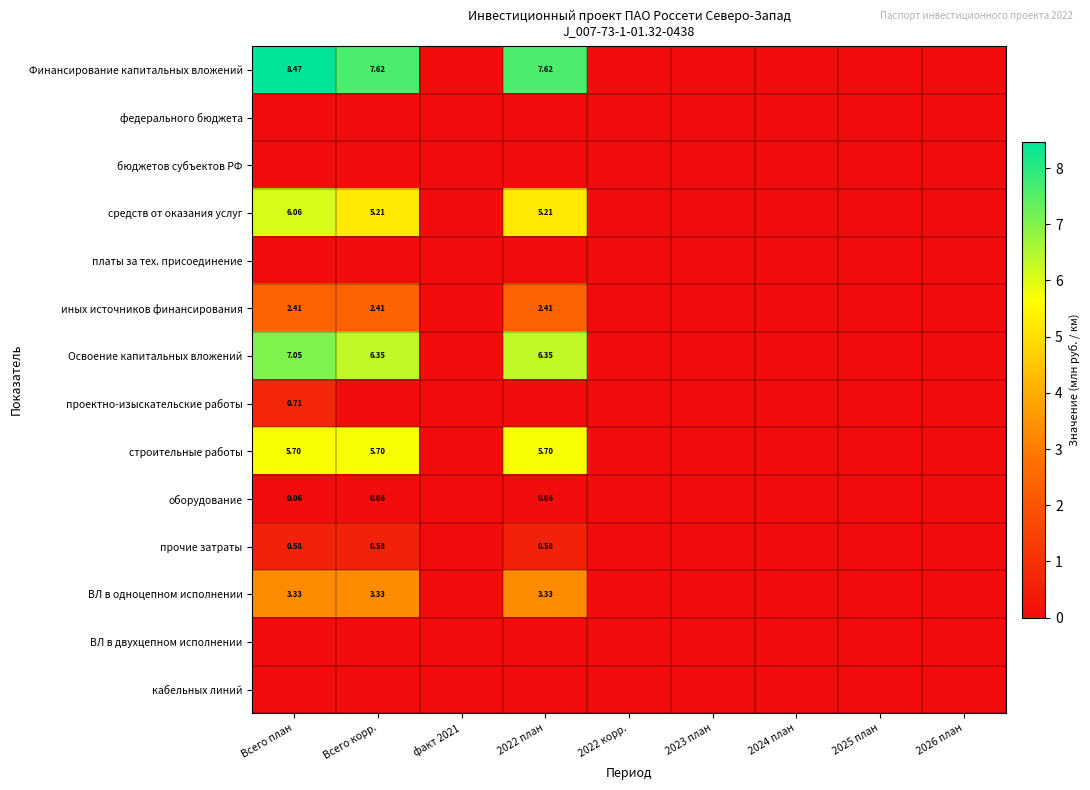

Is the value of Освоение капитальных вложений at Всего корр. greater than the value of прочие затраты at 2022 план?

Yes